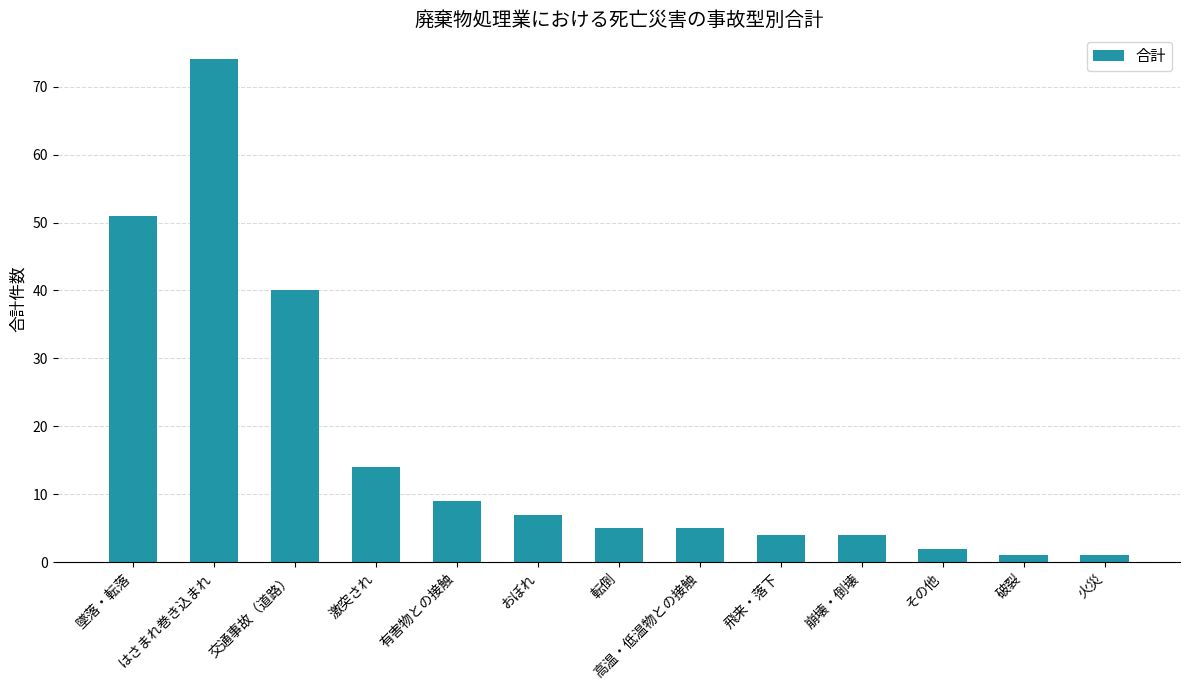

Where does the data first go above 5?

墜落・転落